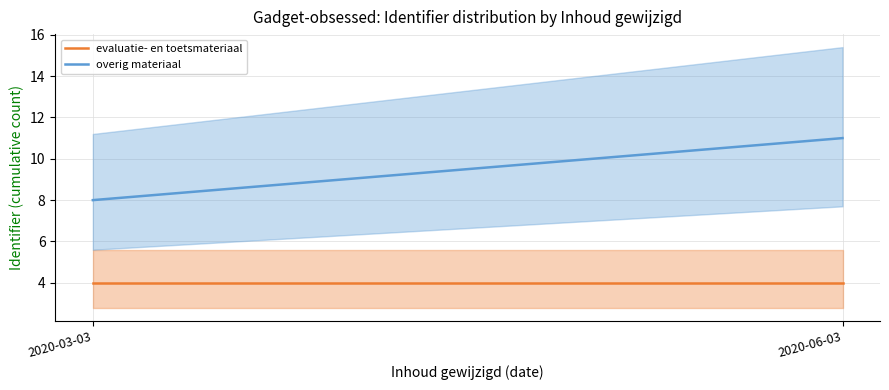

The overig materiaal series shows 11 at 2020-03-03. True or false?

False